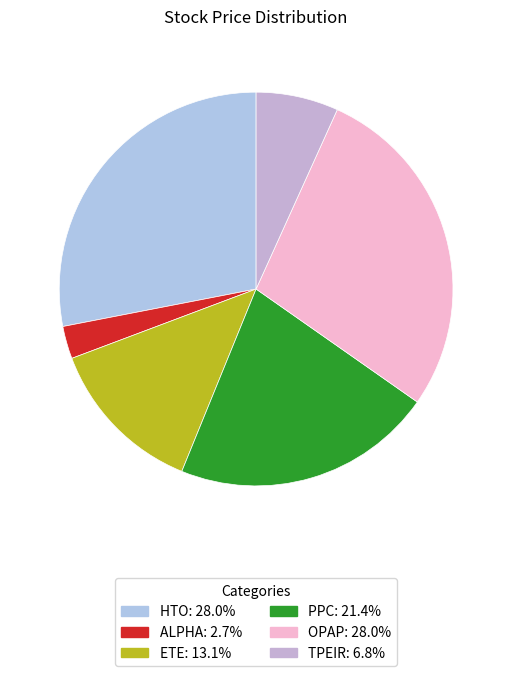

Rank the categories by value from lowest to highest.

ALPHA, TPEIR, ETE, PPC, OPAP, HTO